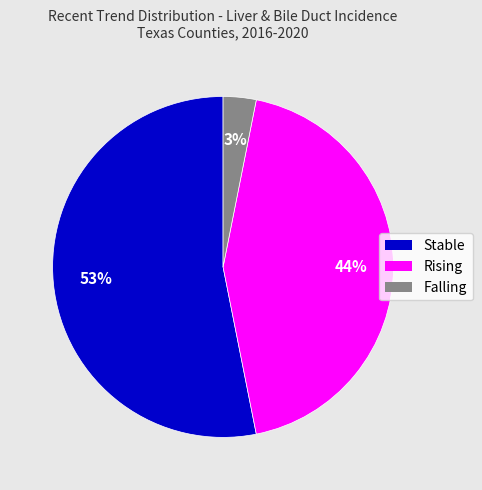

True or false: Falling accounts for 3% of the total.

True